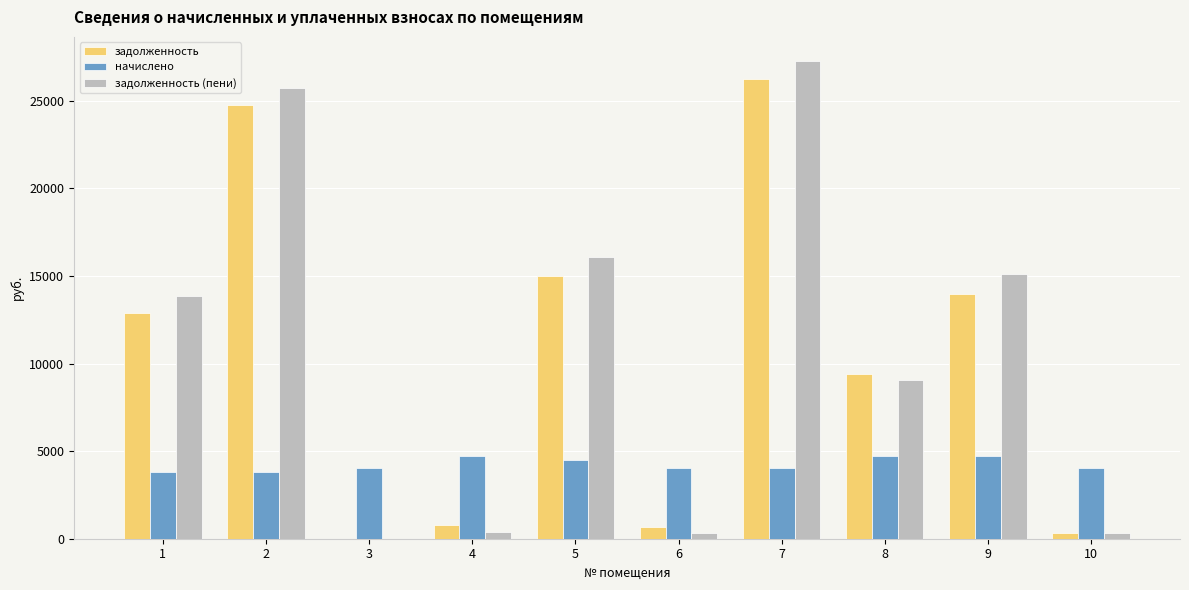

At which category does the chart reach its peak across all series?

7